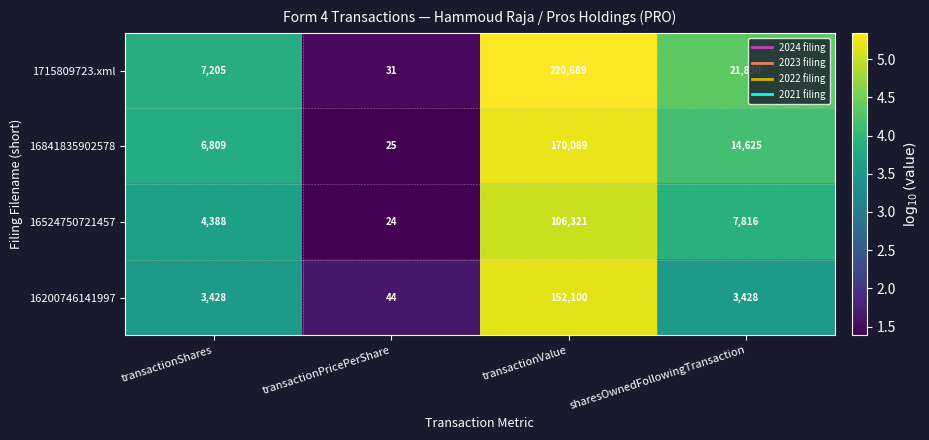

What is the sum of the 1715809723.xml values at transactionValue and transactionShares?

227894